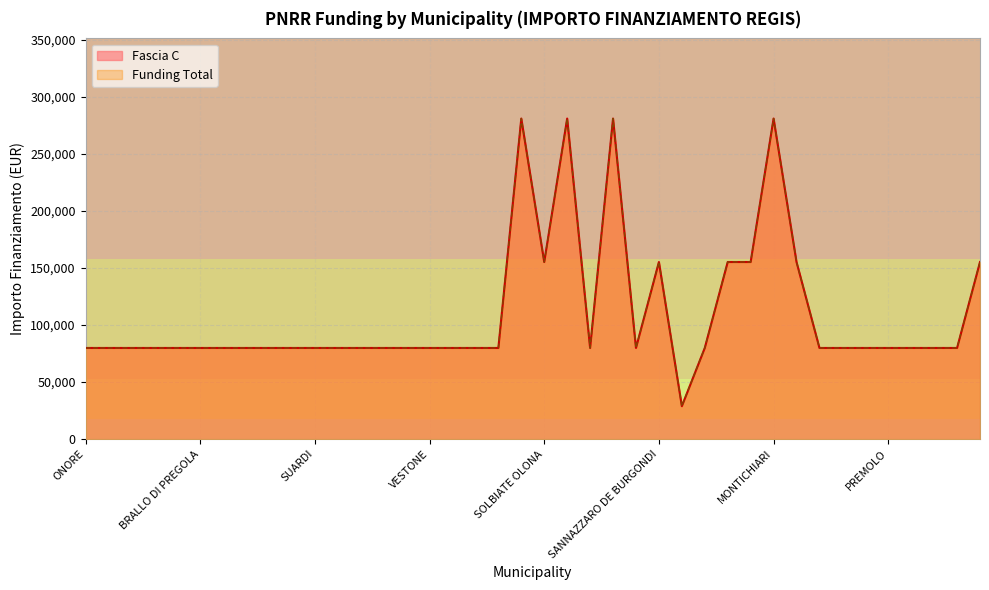

True or false: Funding Total and Fascia C intersect in this chart.

False